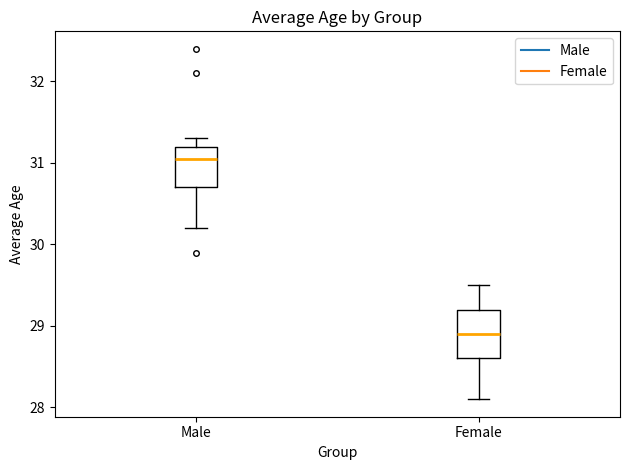

Where does the lower whisker of the box for Male end on the y-axis? The values are not printed on the chart, so give them approximately, as read against the axis.

30.2